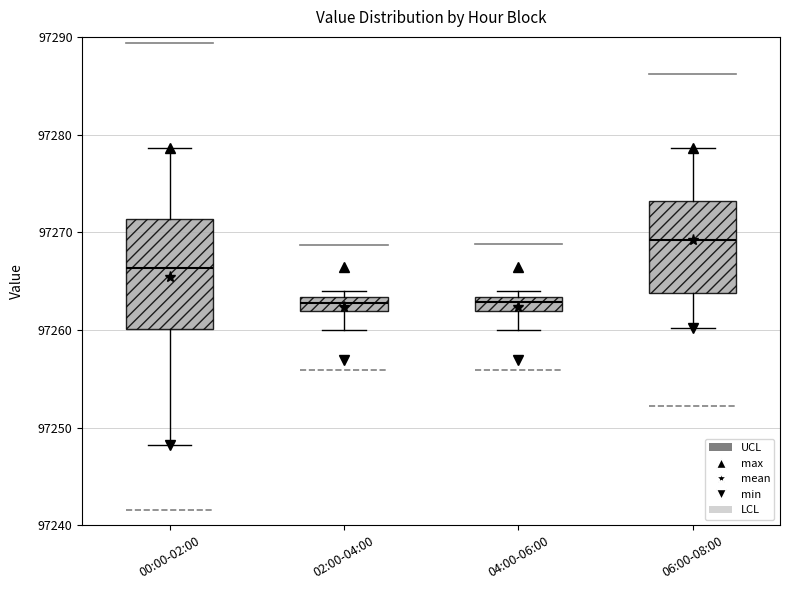

Where is the upper edge of the box for 06:00-08:00 on the y-axis? The values are not printed on the chart, so give them approximately, as read against the axis.

97273